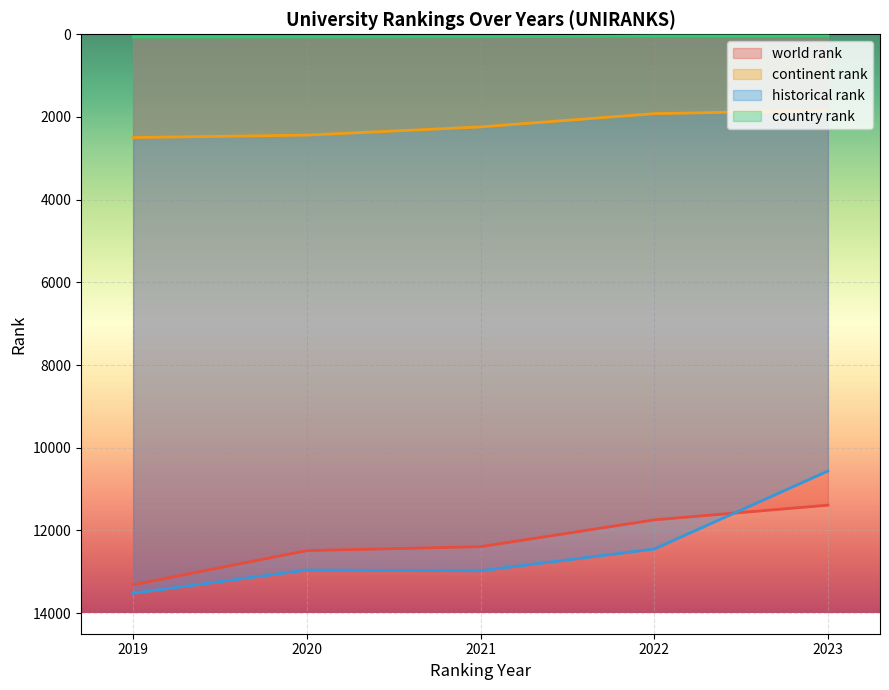

True or false: country rank has more than 0 points higher than both neighbors.

True